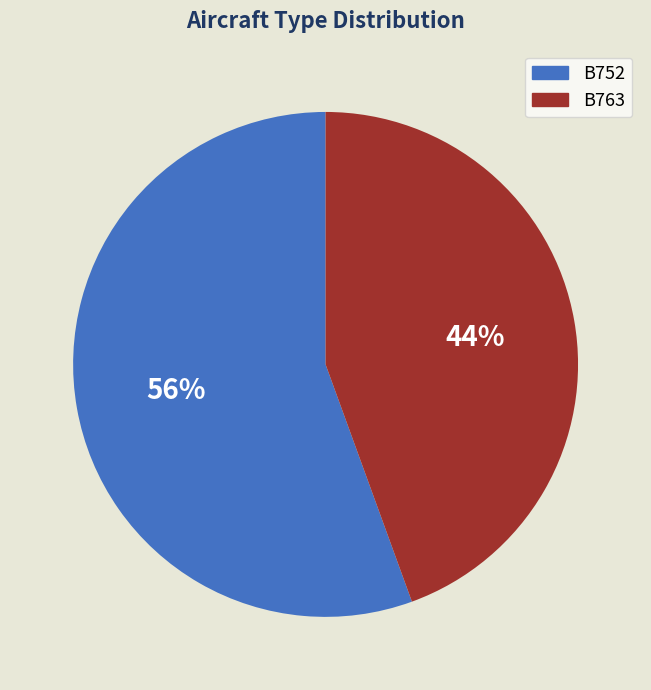

Between B752 and B763, which is larger?

B752